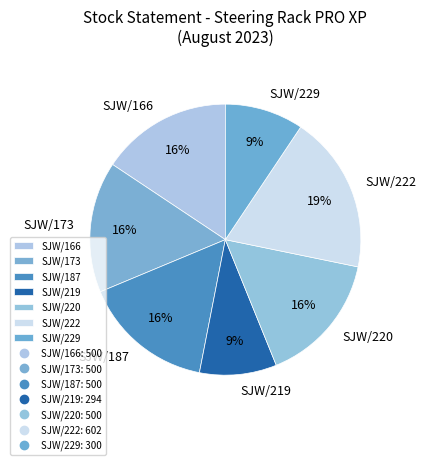

True or false: SJW/166 accounts for 7% of the total.

False